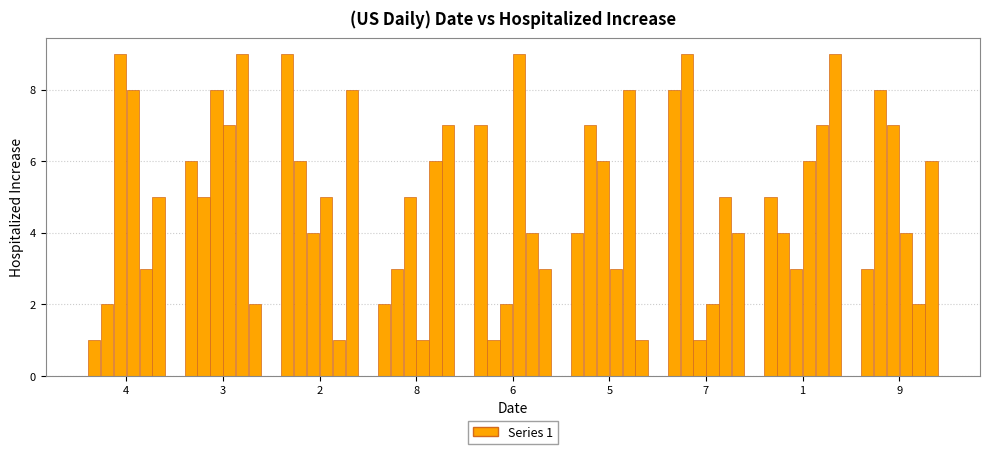

Count the number of categories in the chart.

9